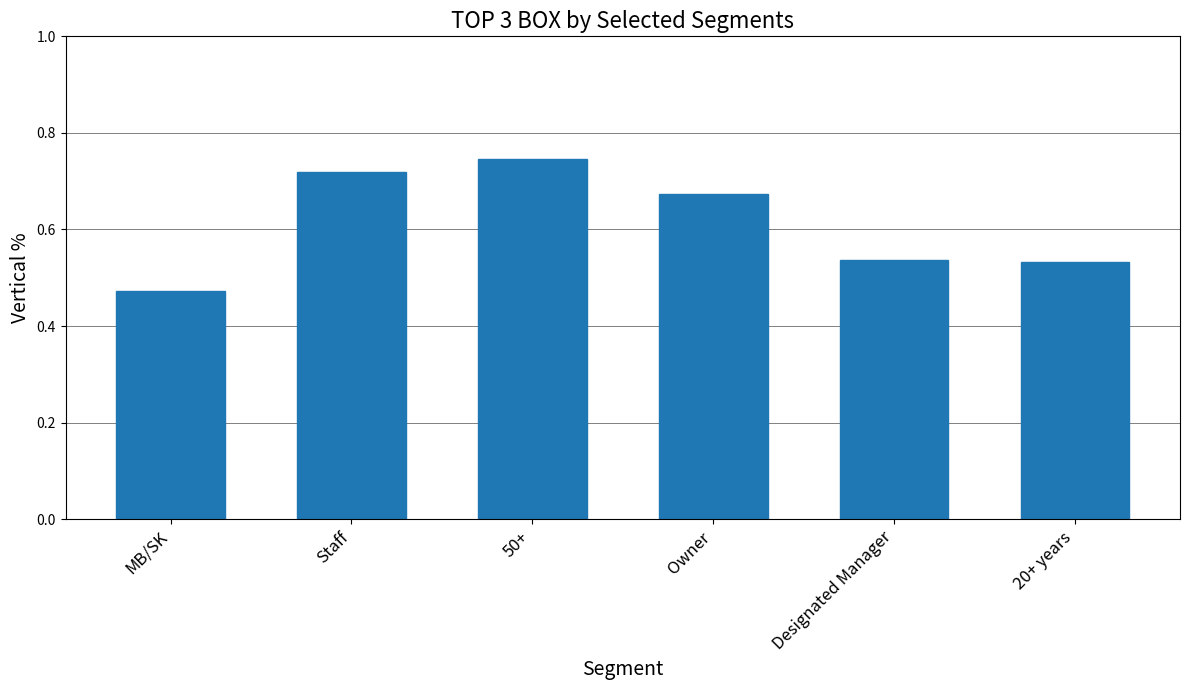

Count the values in the range 0 to 1.

6